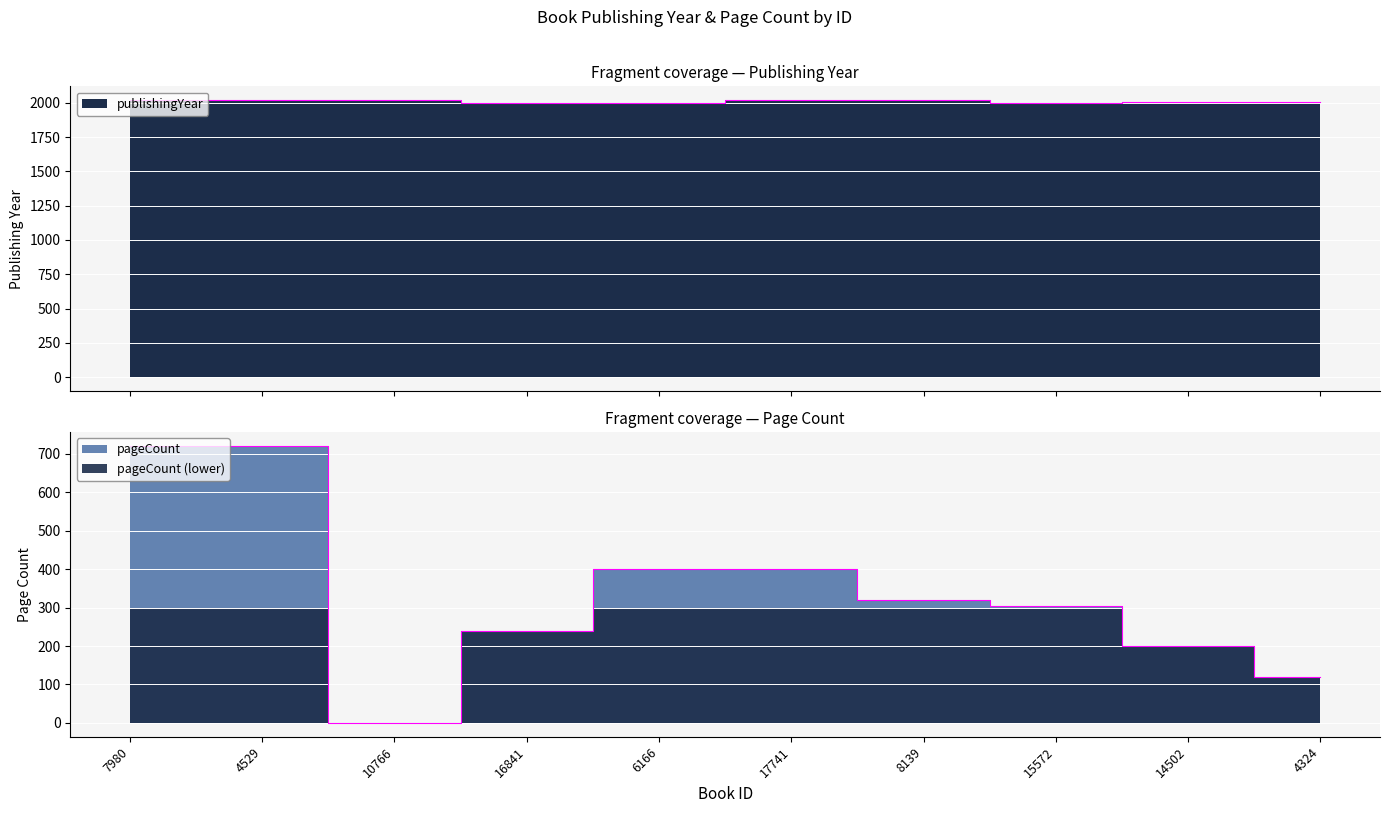

Rank the categories by pageCount value from lowest to highest.

10766, 4324, 14502, 16841, 15572, 8139, 6166, 17741, 7980, 4529